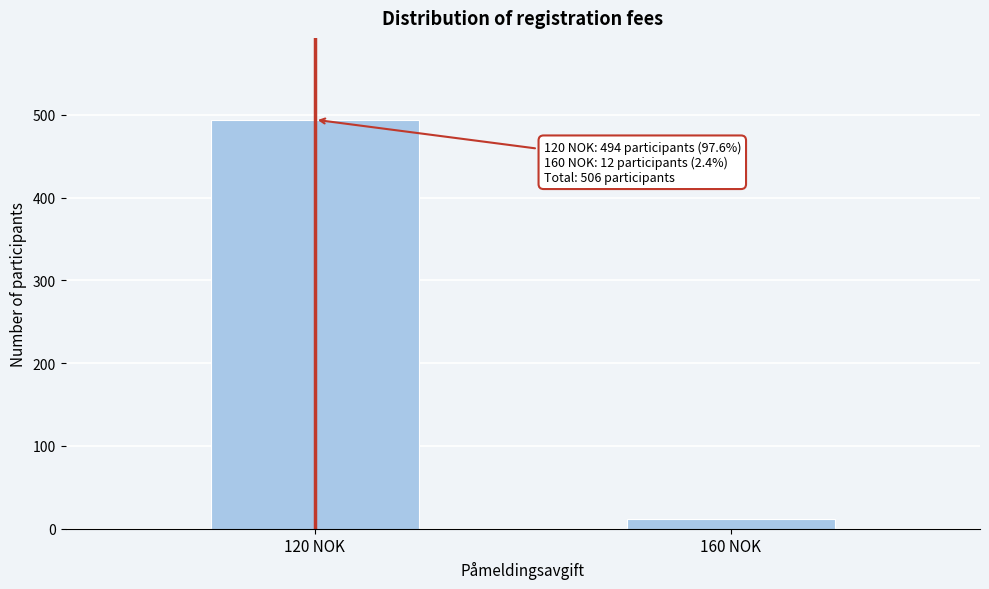

Reading left to right, transcribe all the data shown in this chart.

120 NOK=494	160 NOK=12